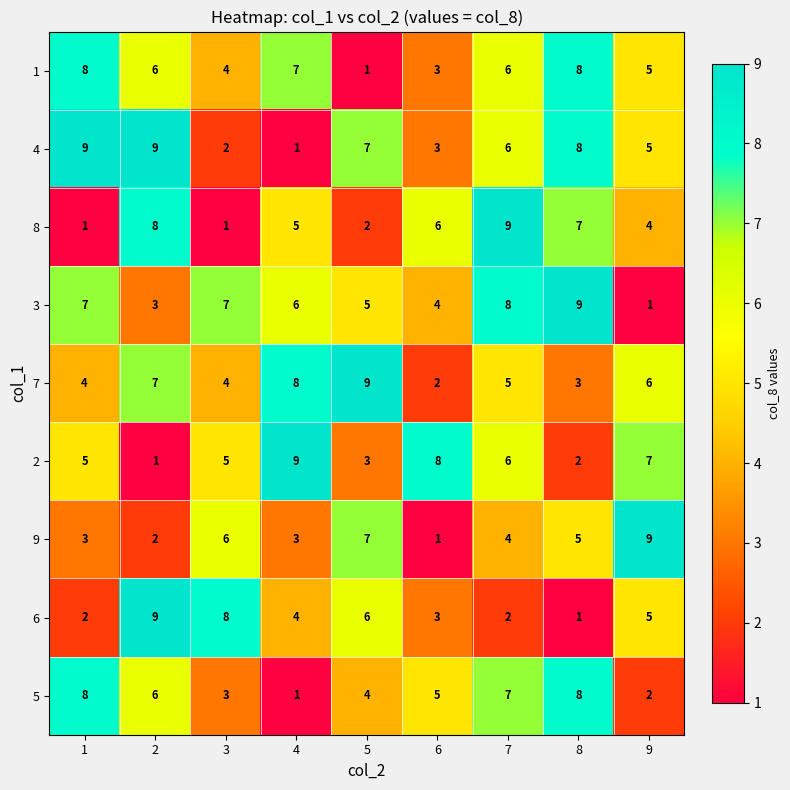

What is the maximum value shown in the chart?

9